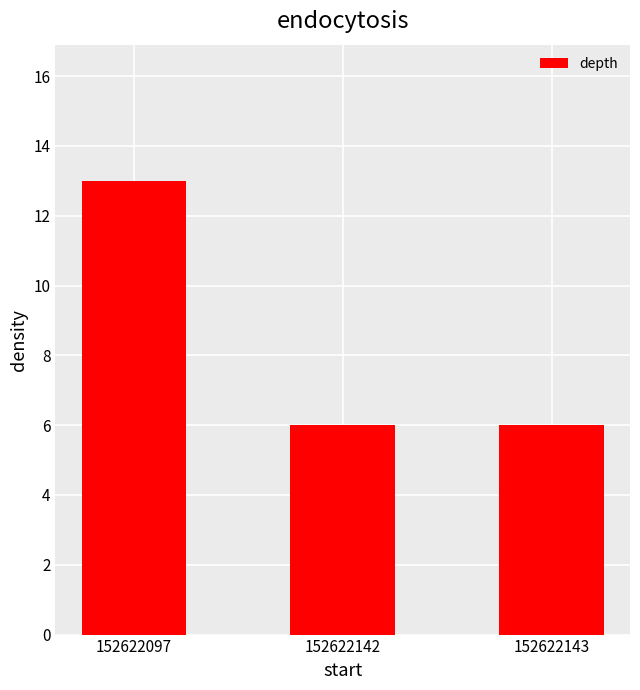

Are the bars horizontal?

No